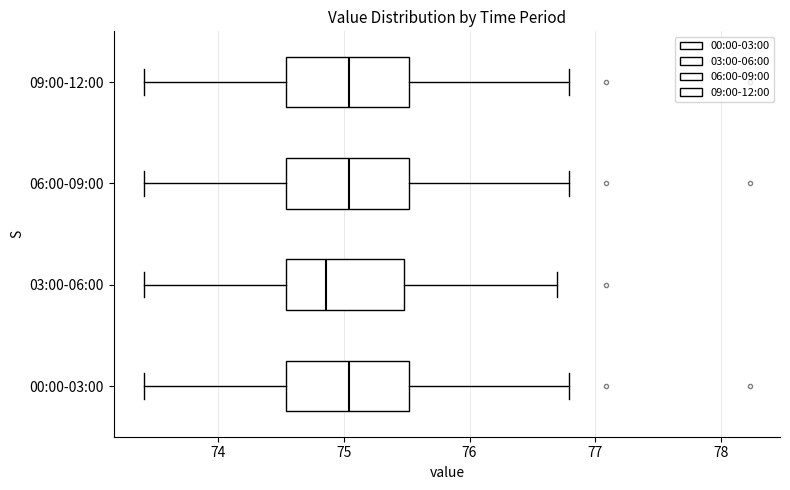

Reading bottom to top, transcribe this box plot: for each box, give where its median line is, the range the box spans, and where its two whiskers end, as read against the x-axis. The values are not printed on the chart, so give them approximately, as read against the axis.

00:00-03:00: median 75.0, box 74.5 to 75.5, whiskers 73.4 to 76.8
03:00-06:00: median 74.9, box 74.5 to 75.5, whiskers 73.4 to 76.7
06:00-09:00: median 75.0, box 74.5 to 75.5, whiskers 73.4 to 76.8
09:00-12:00: median 75.0, box 74.5 to 75.5, whiskers 73.4 to 76.8